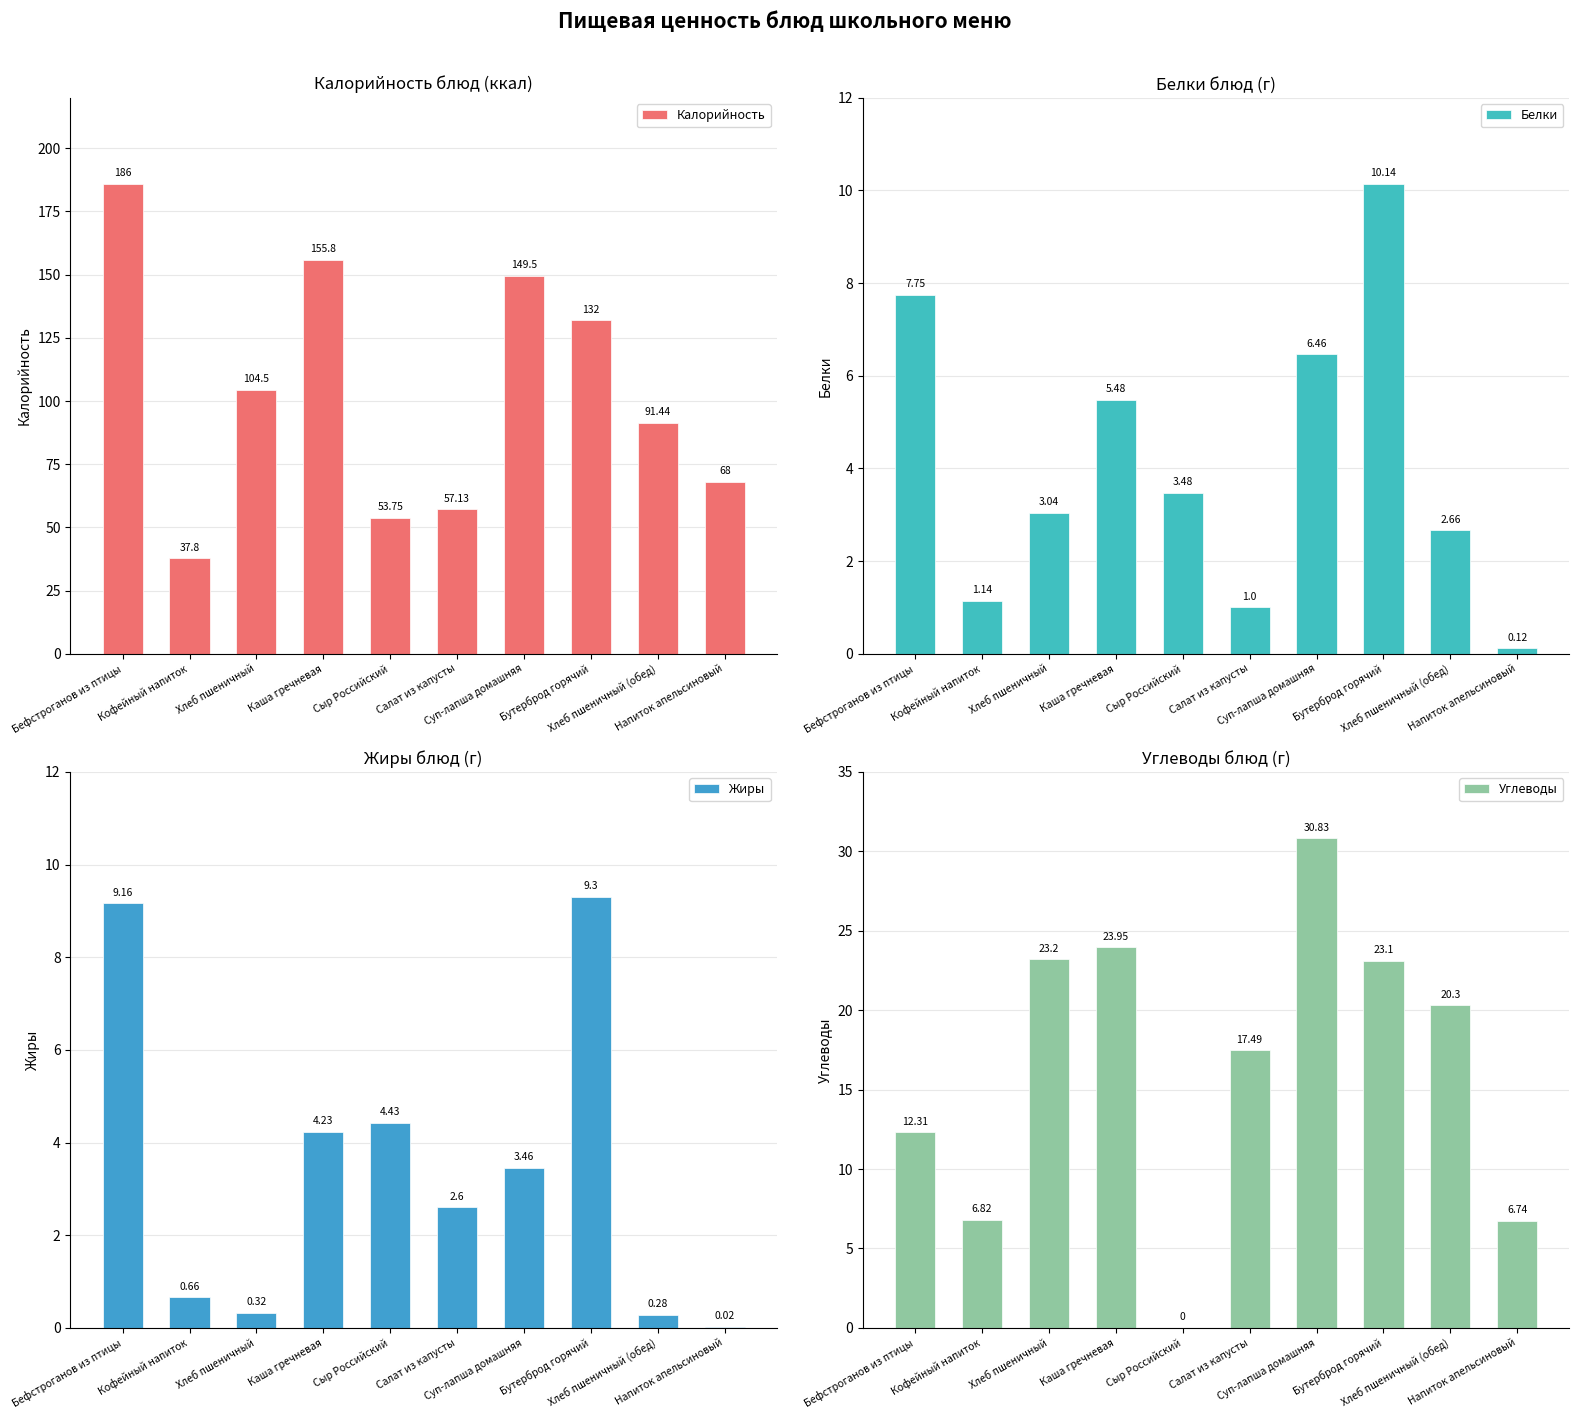

What is the greatest value displayed?

186.0